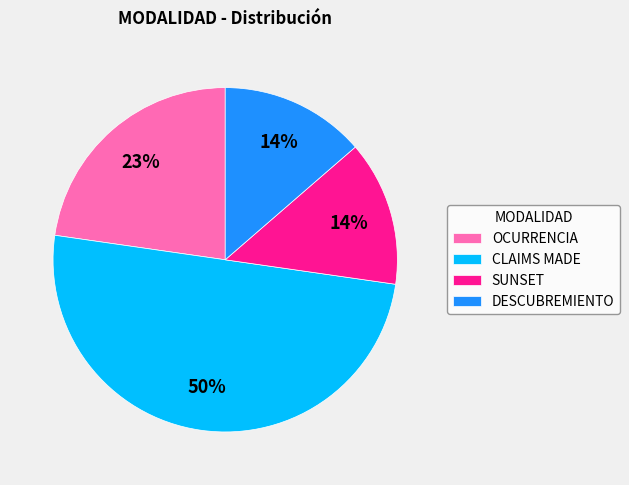

Does SUNSET represent more than half of the total?

No